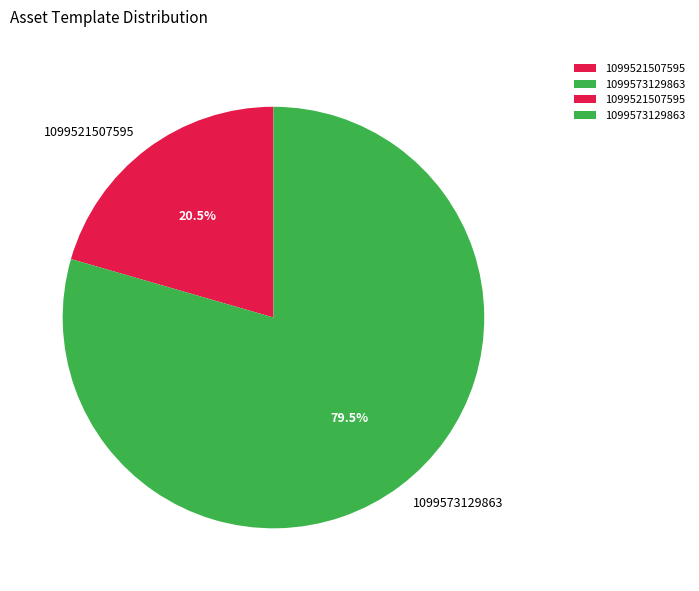

Which has a higher value, 1099573129863 or 1099521507595?

1099573129863